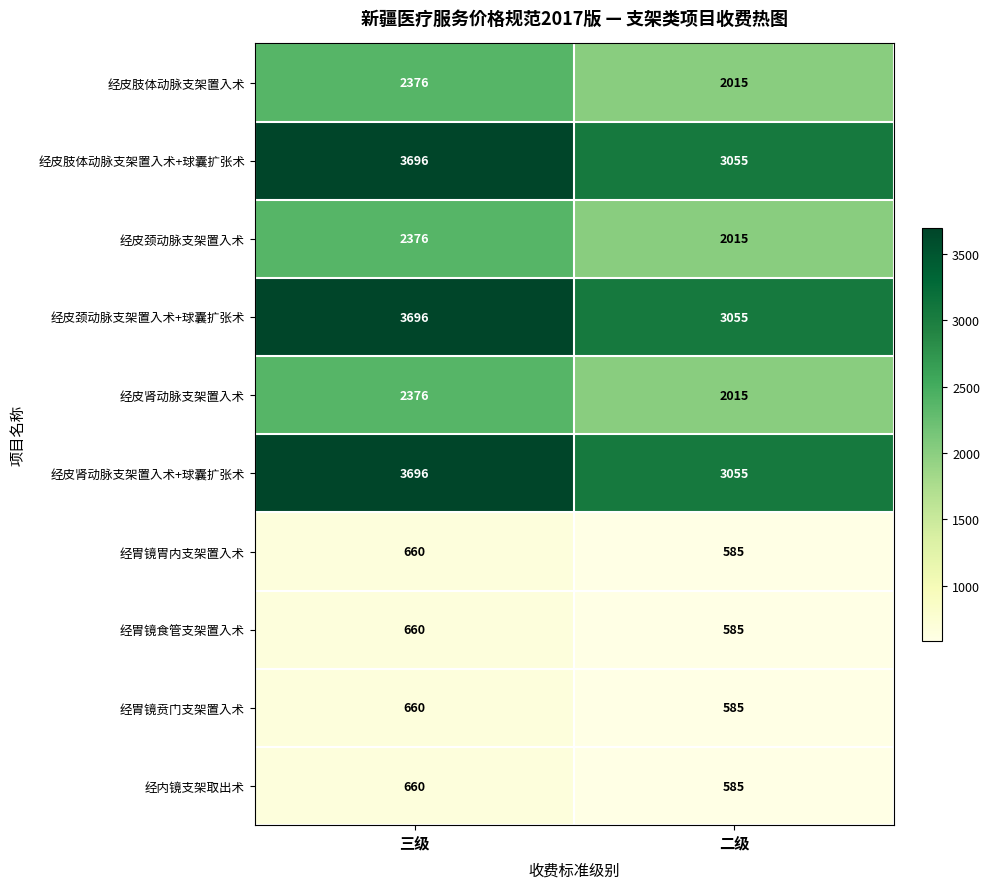

Reading left to right, what are all the values shown in this chart?

经皮肢体动脉支架置入术: 三级=2376	二级=2015
经皮肢体动脉支架置入术+球囊扩张术: 三级=3696	二级=3055
经皮颈动脉支架置入术: 三级=2376	二级=2015
经皮颈动脉支架置入术+球囊扩张术: 三级=3696	二级=3055
经皮肾动脉支架置入术: 三级=2376	二级=2015
经皮肾动脉支架置入术+球囊扩张术: 三级=3696	二级=3055
经胃镜胃内支架置入术: 三级=660	二级=585
经胃镜食管支架置入术: 三级=660	二级=585
经胃镜贲门支架置入术: 三级=660	二级=585
经内镜支架取出术: 三级=660	二级=585